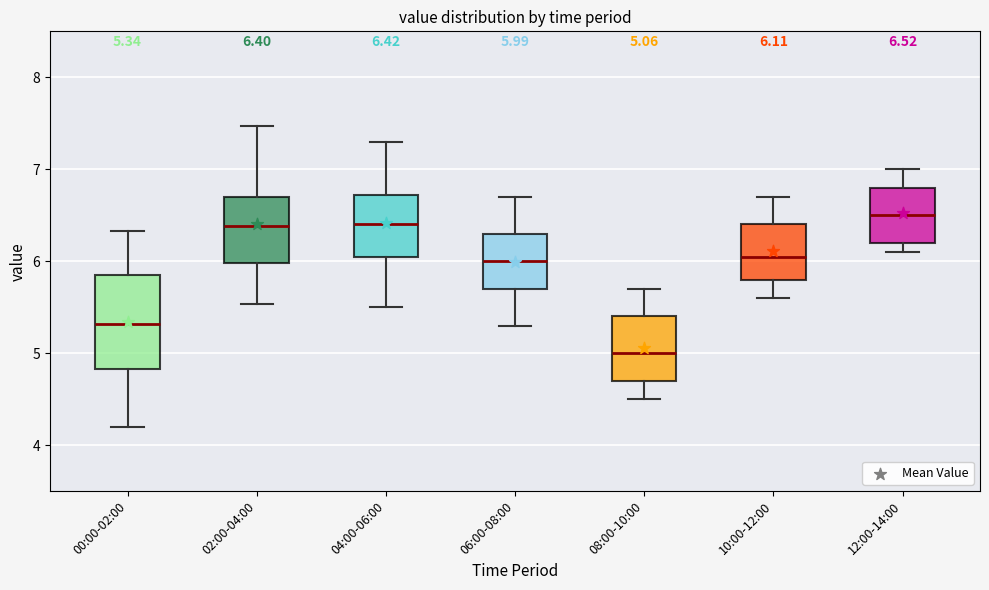

Which box is the tallest, from its lower edge to its upper edge?

00:00-02:00